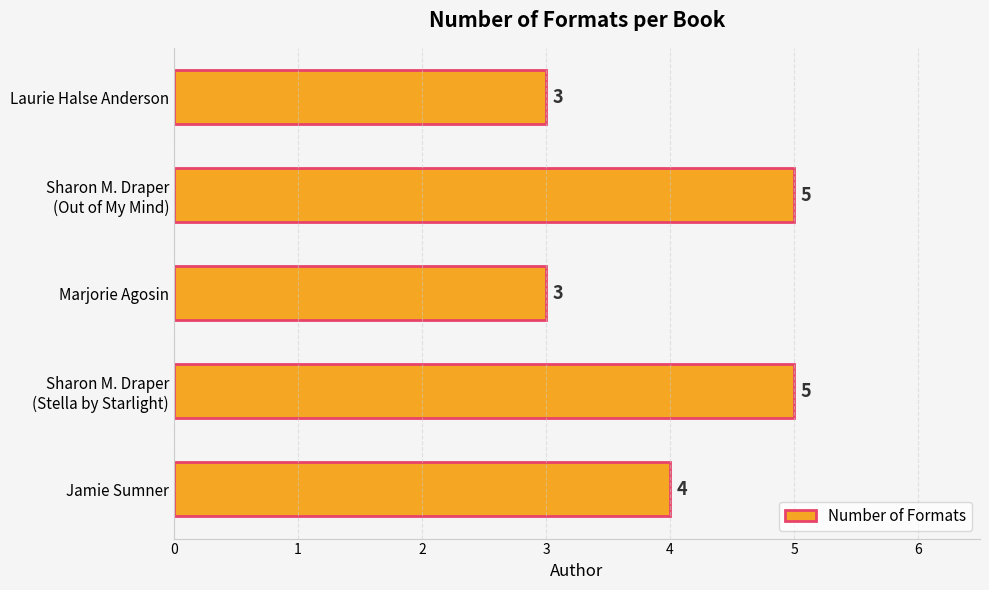

What is the average value?

4